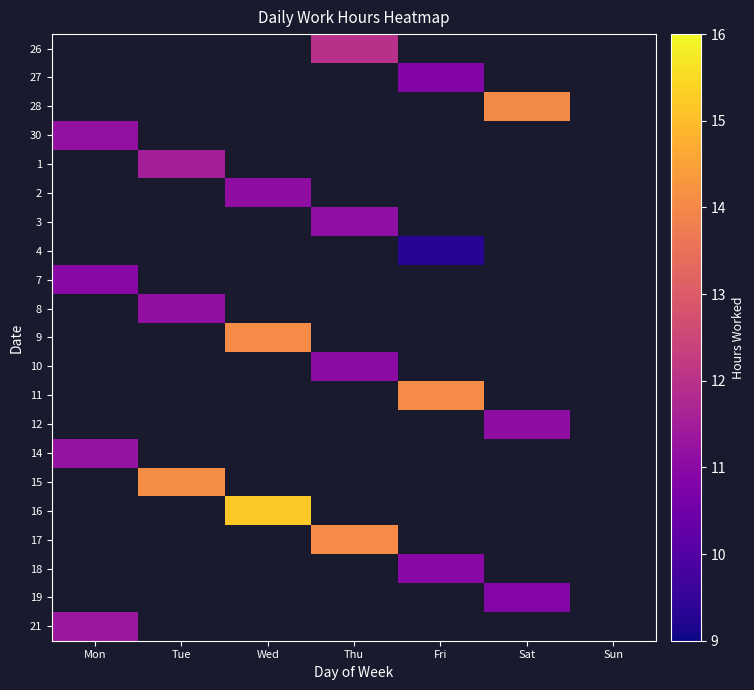

Between Fri and Wed, which is larger?

Wed